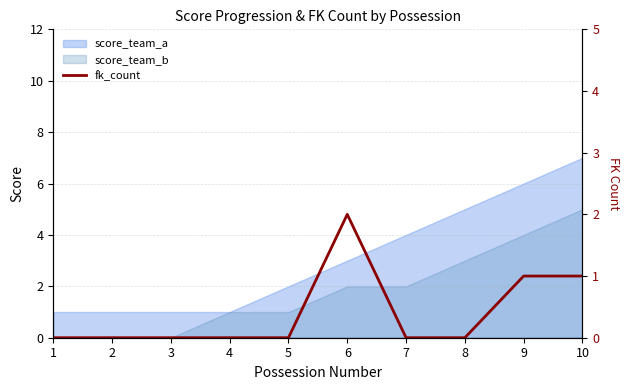

True or false: the data shows 3 at 6.

False